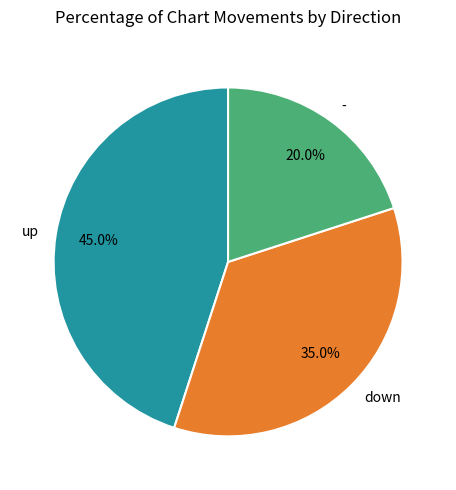

Between down and up, which is larger?

up